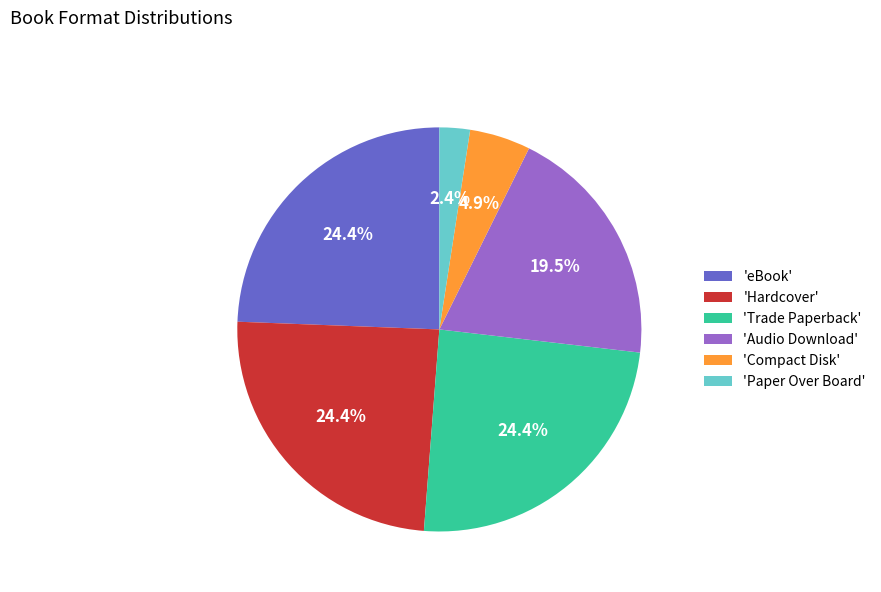

How many slices are in this pie chart?

6